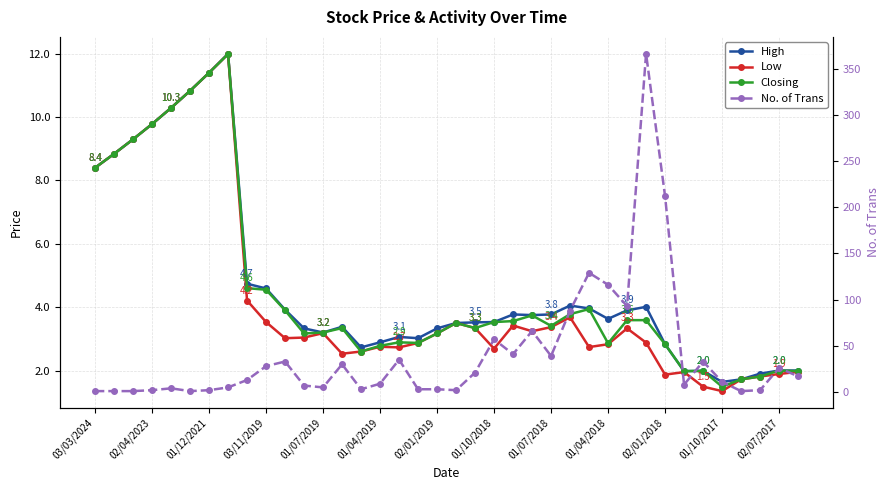

Which series changed the most between 02/04/2023 and 20?

No. of Trans